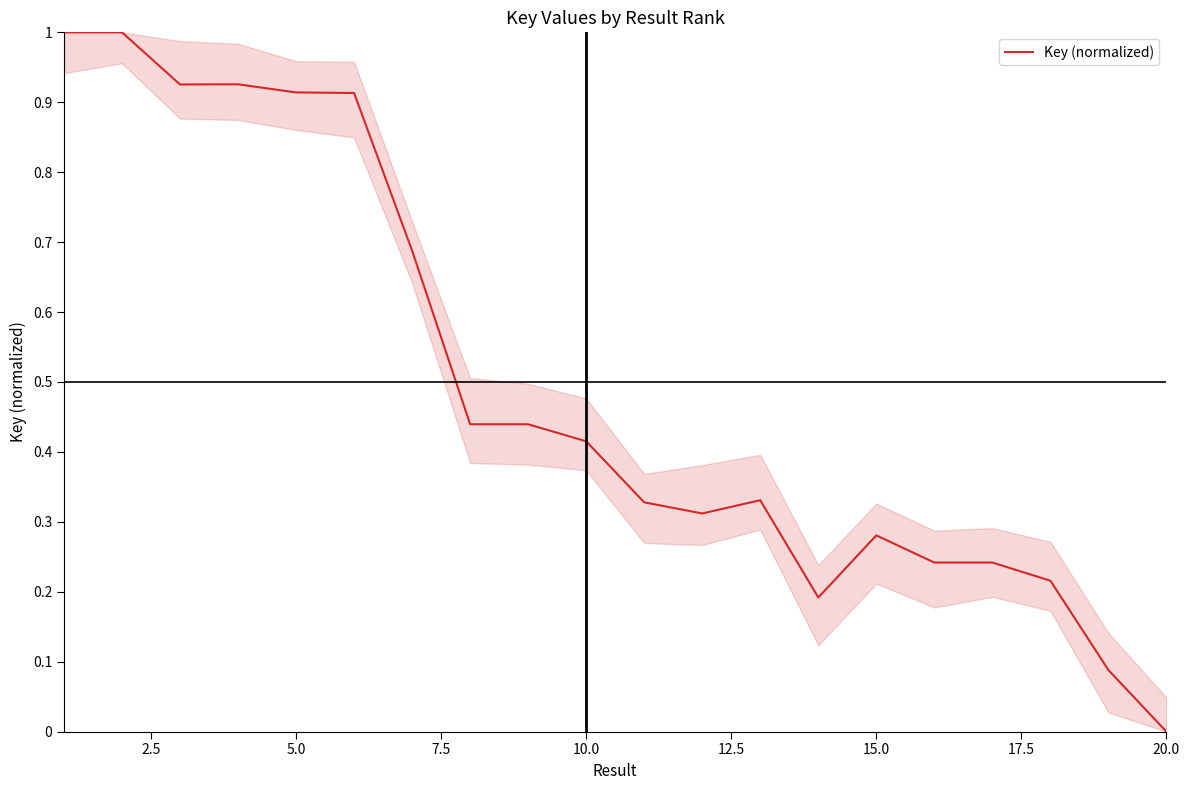

What is the difference between the maximum and minimum values?

1.0